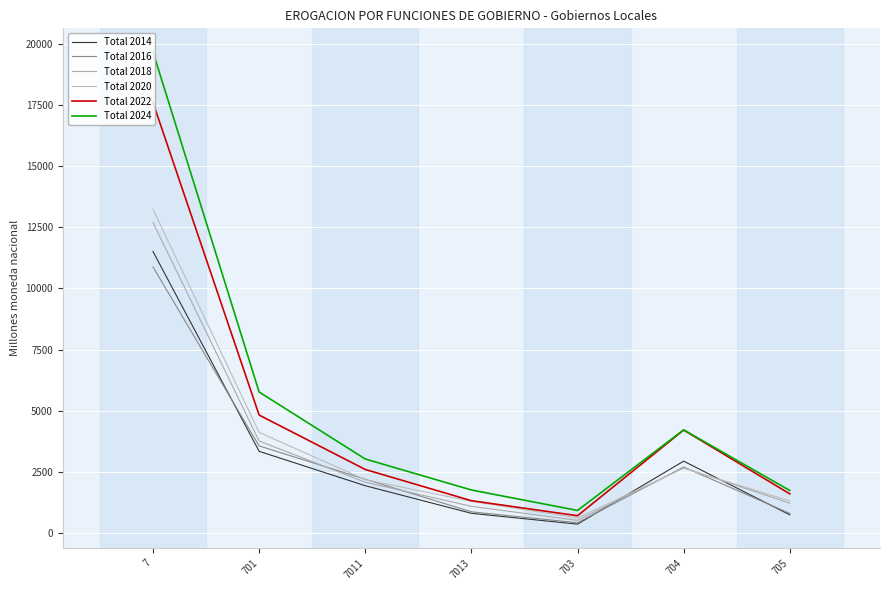

At how many categories does at least one series exceed 17597?

1